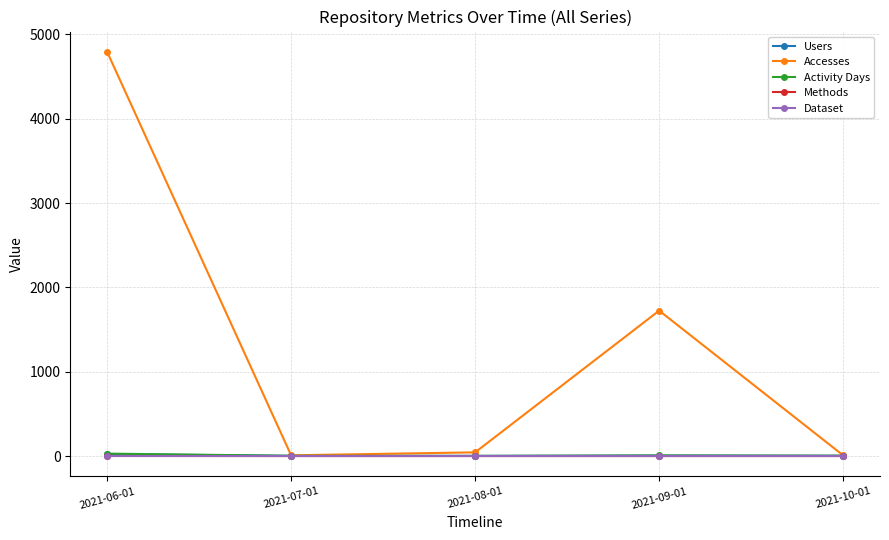

What is the sum of the Activity Days values at 2021-09-01 and 2021-08-01?

11